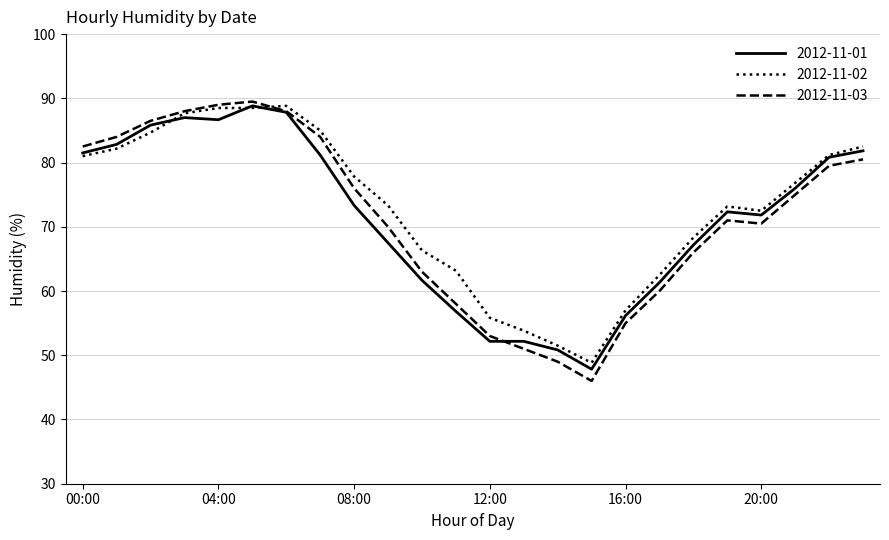

What is the maximum value shown in the chart?

89.5